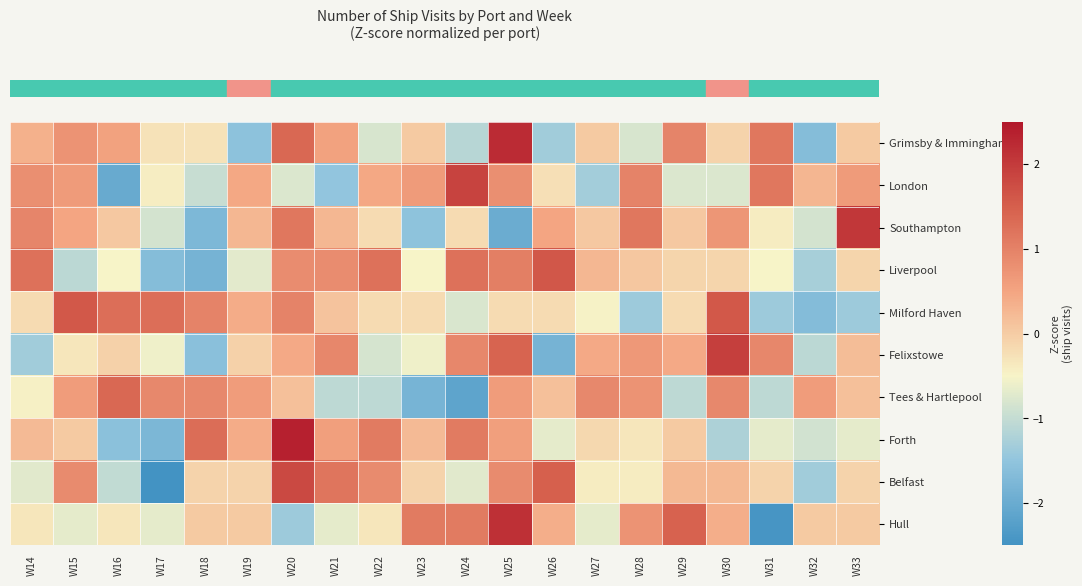

Which series has the largest total across all categories?

row_3